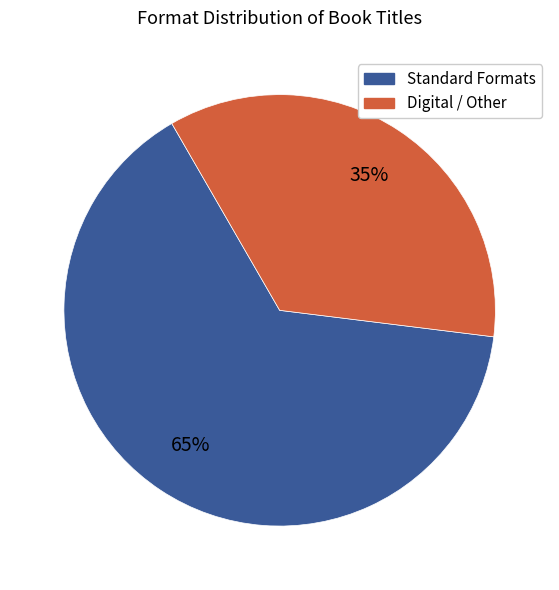

To the nearest percent, what is the average slice percentage?

50%